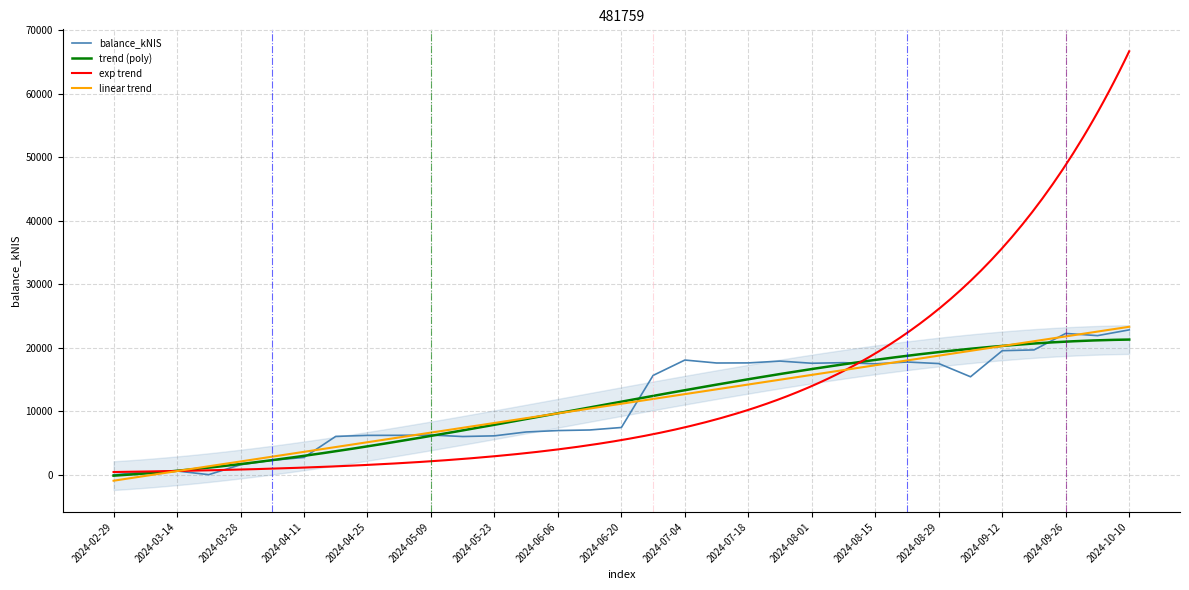

At which category does the chart reach its peak across all series?

2024-10-10